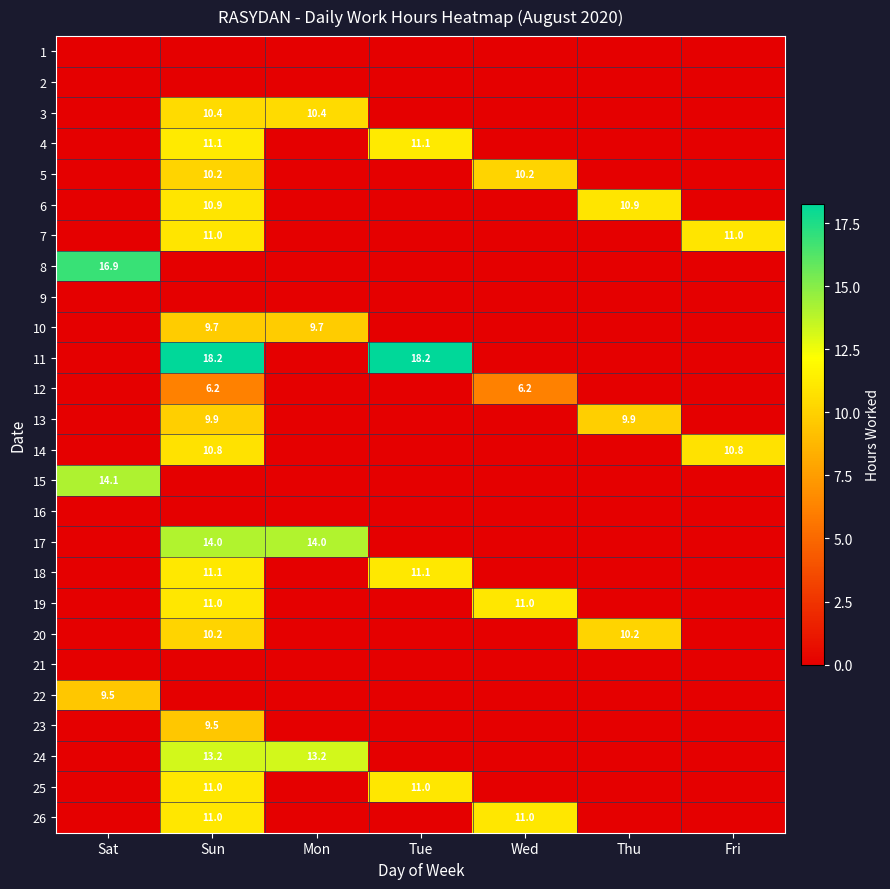

At which category does the chart reach its minimum across all series?

Sat